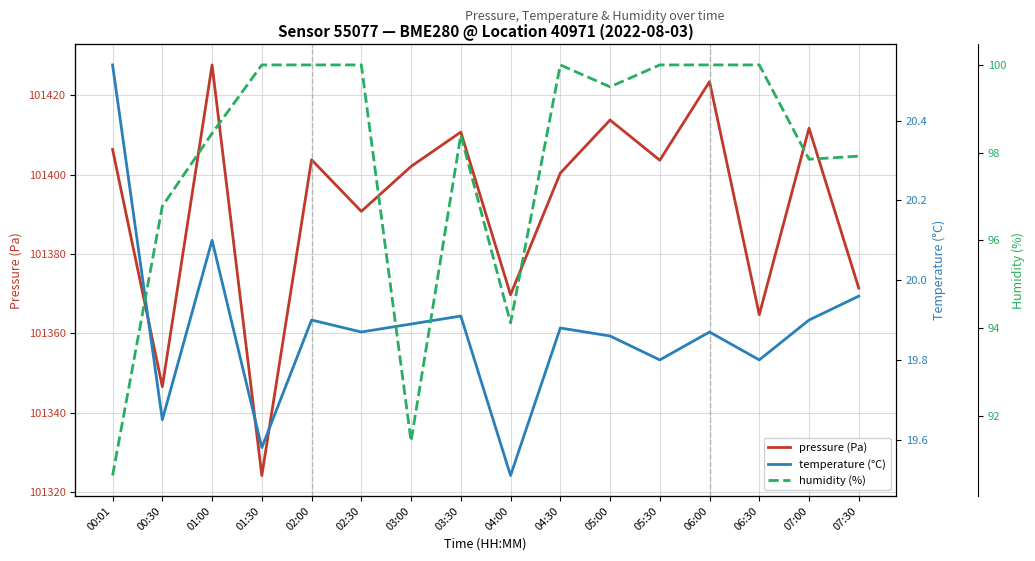

How many distinct data groups are displayed?

3